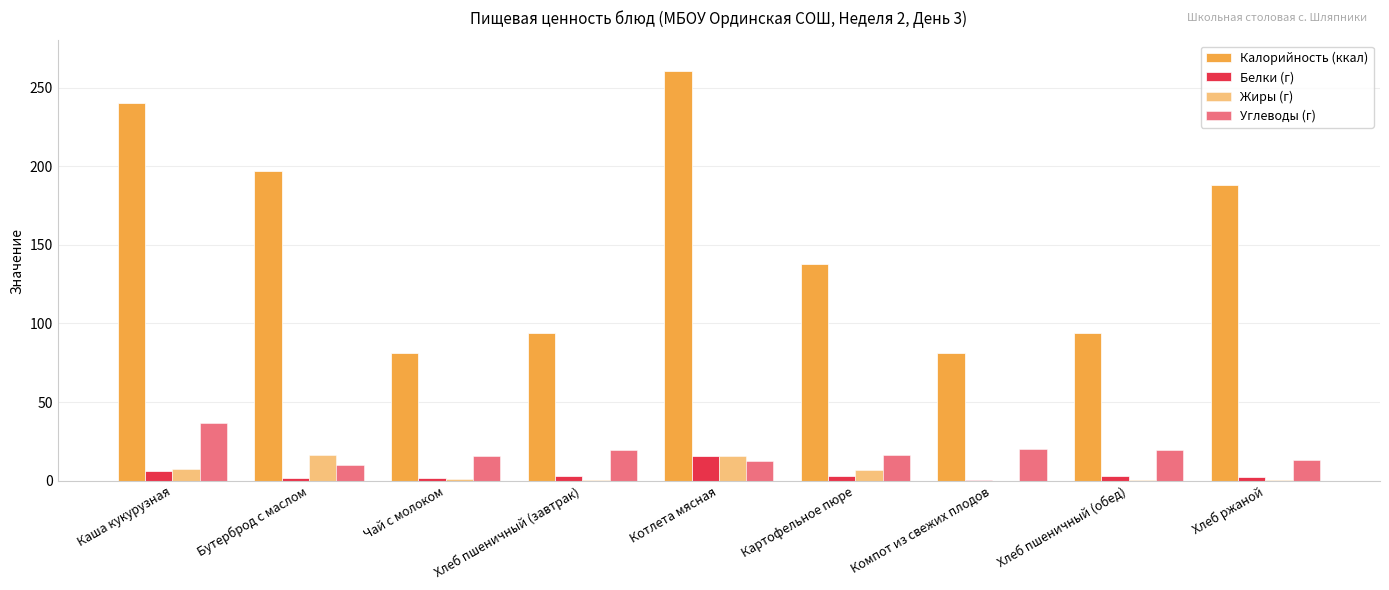

How many groups of bars are there?

9